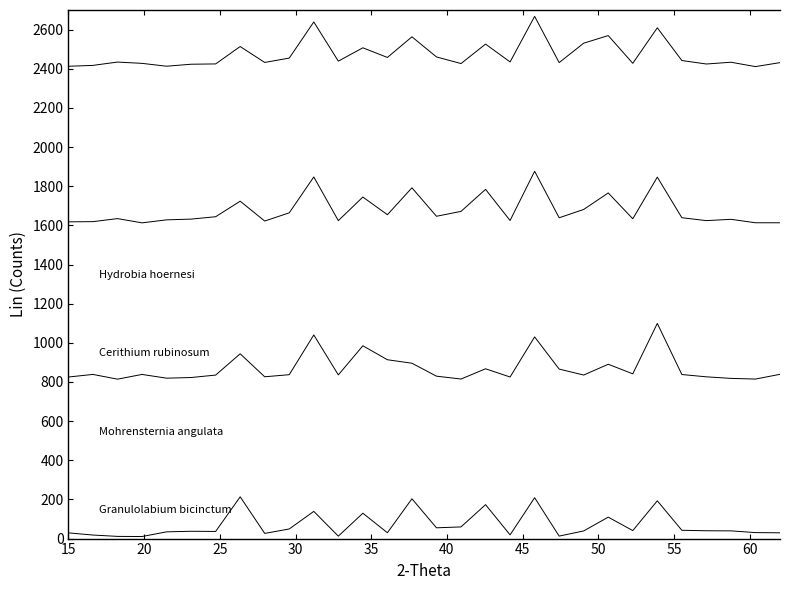

What is the smallest value displayed?

10.5